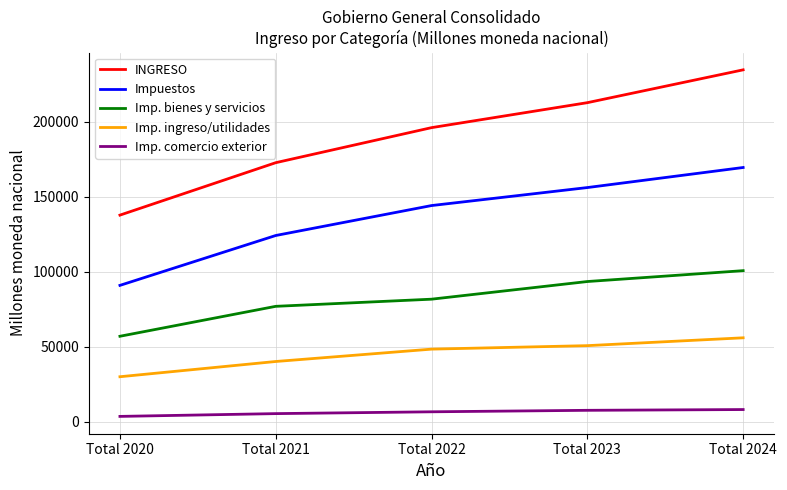

What is the lowest value of the Imp. bienes y servicios series?

56859.3